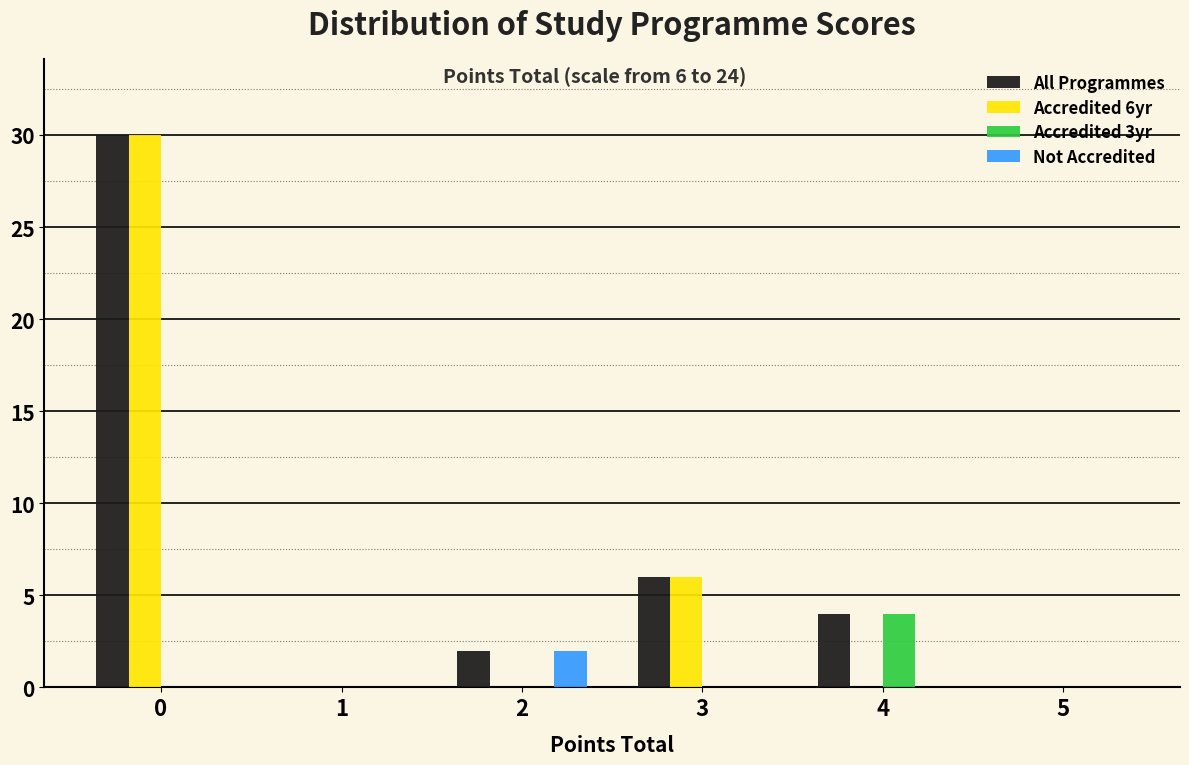

Reading left to right, transcribe all the data shown in this chart.

All Programmes: 0=30	1=0	2=2	3=6	4=4	5=0
Accredited 6yr: 0=30	1=0	2=0	3=6	4=0	5=0
Accredited 3yr: 0=0	1=0	2=0	3=0	4=4	5=0
Not Accredited: 0=0	1=0	2=2	3=0	4=0	5=0